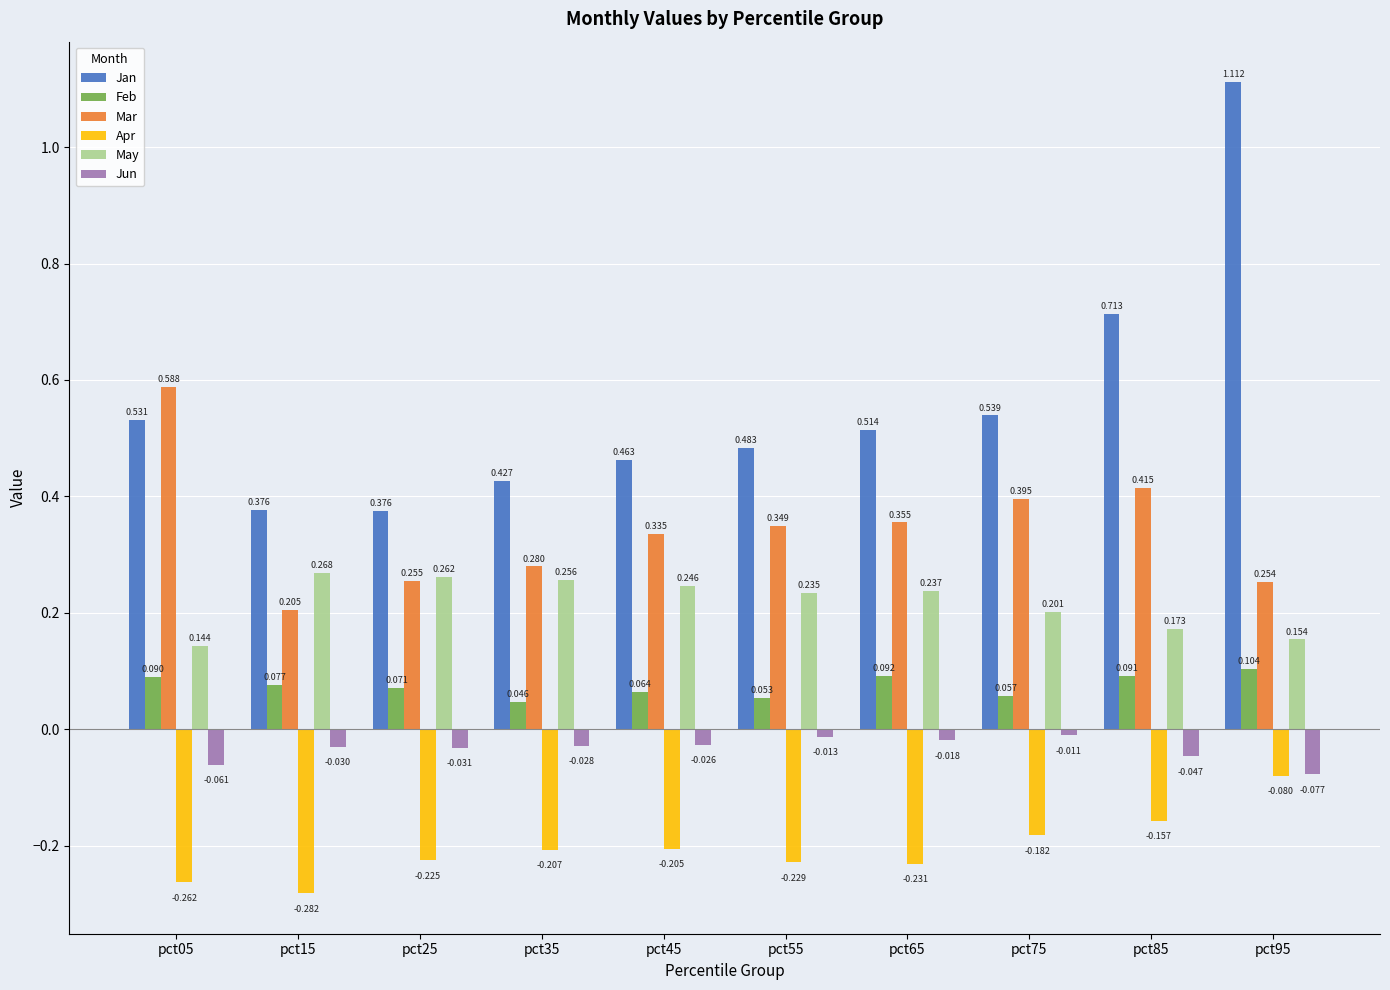

What are all the series names shown in the legend?

Jan, Feb, Mar, Apr, May, Jun